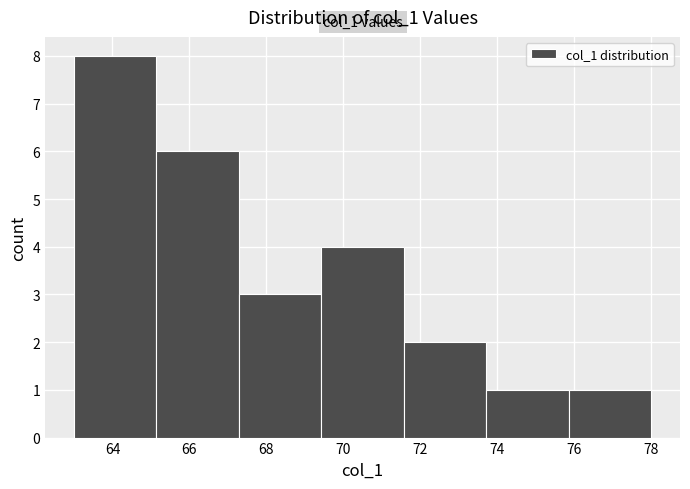

Which range on the x-axis has the tallest bar?

63.0 to 65.2